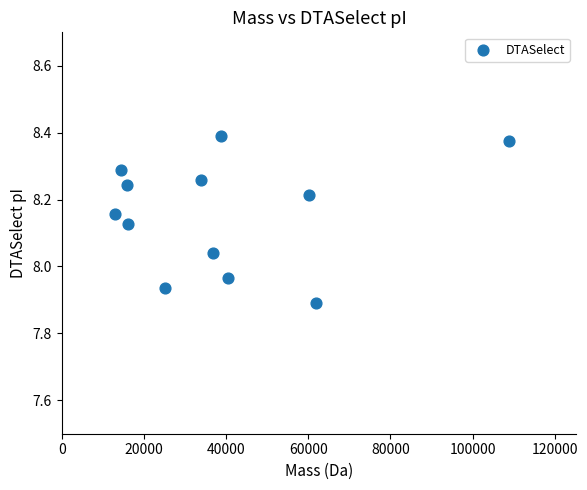

What is the range of X values (max minus min)?

95793.2